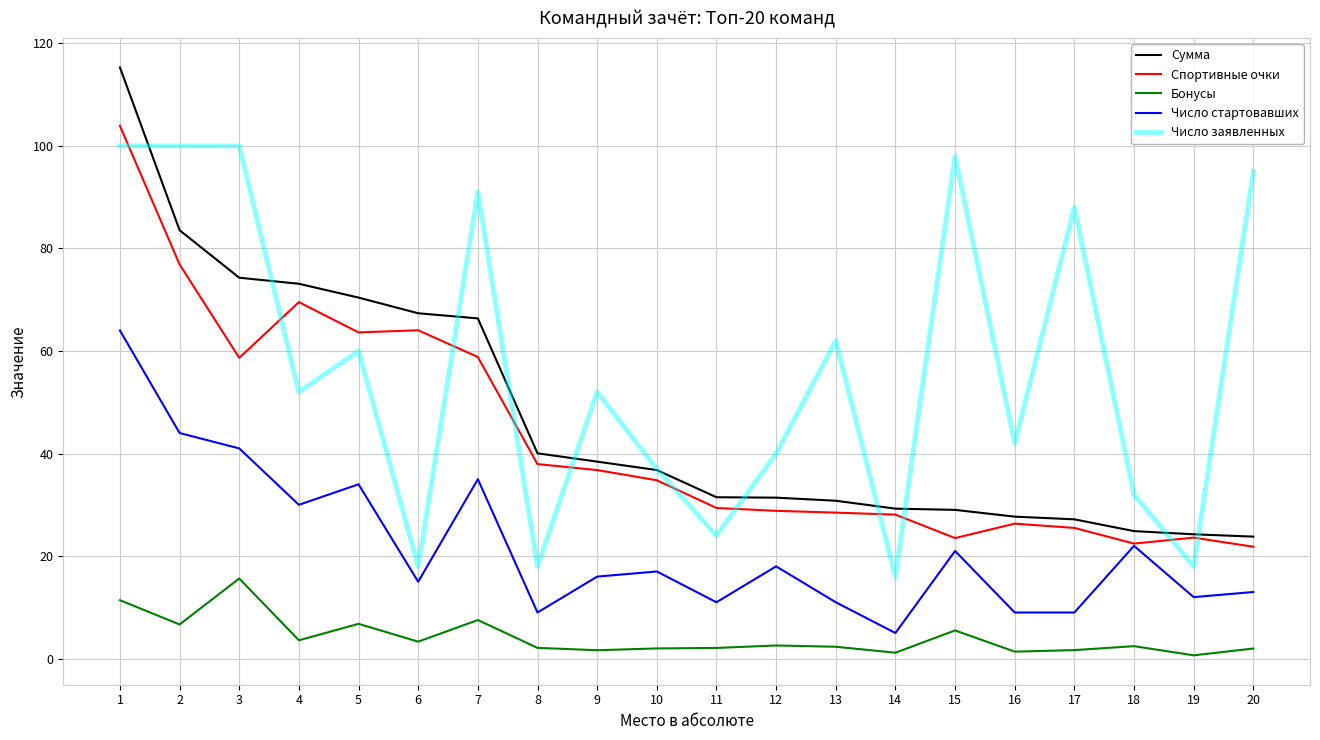

What are all the series names shown in the legend?

Сумма, Спортивные очки, Бонусы, Число стартовавших, Число заявленных